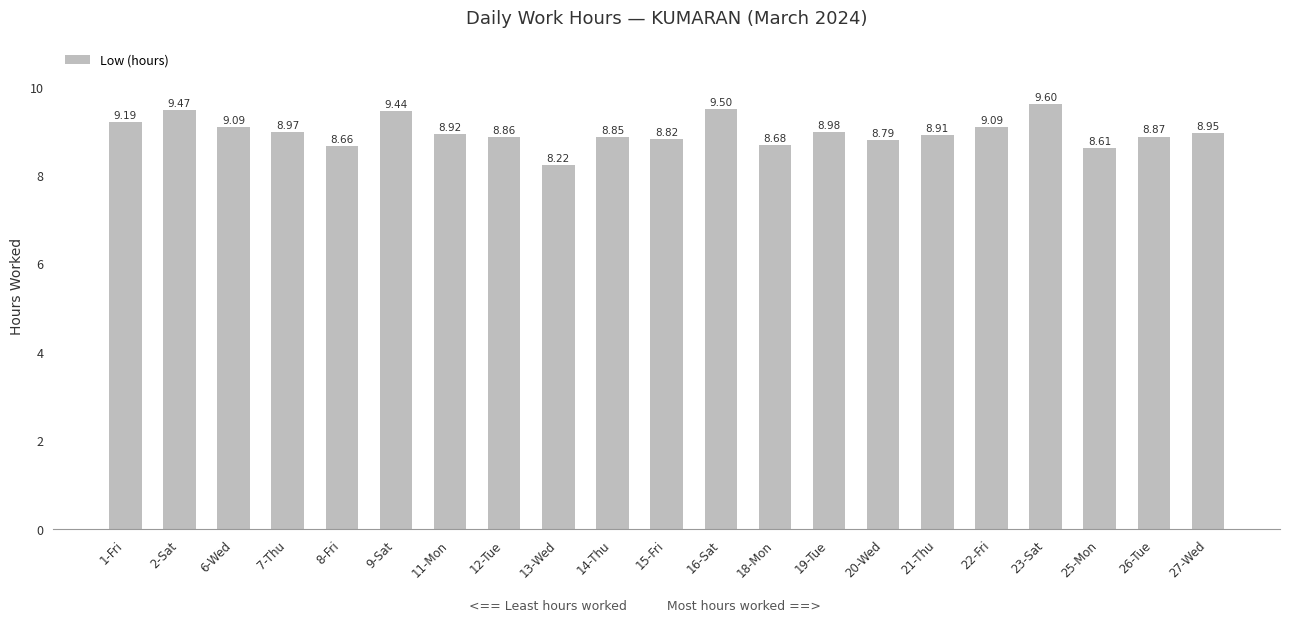

How many bars are there in total?

21